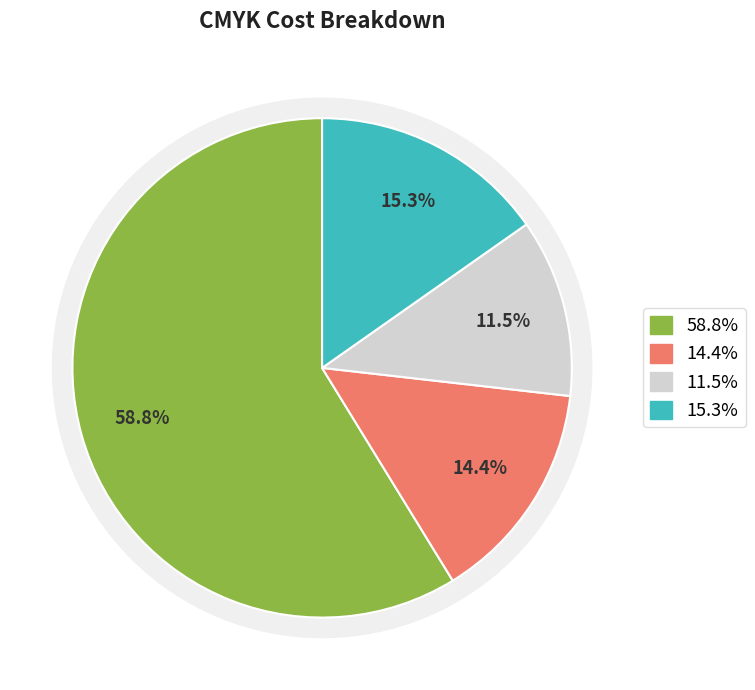

Is it true that GST 18% is 9% of the pie?

False